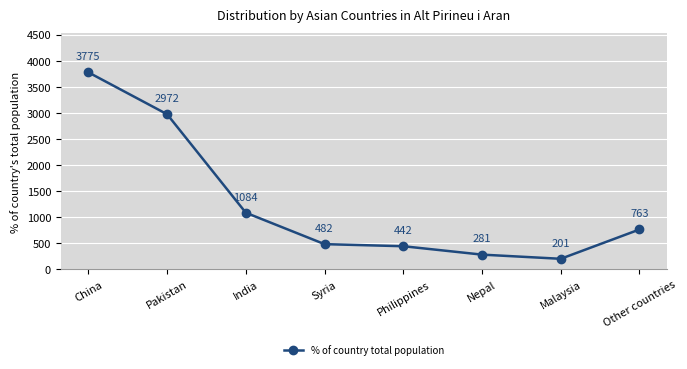

True or false: the data shows 118 at Philippines.

False